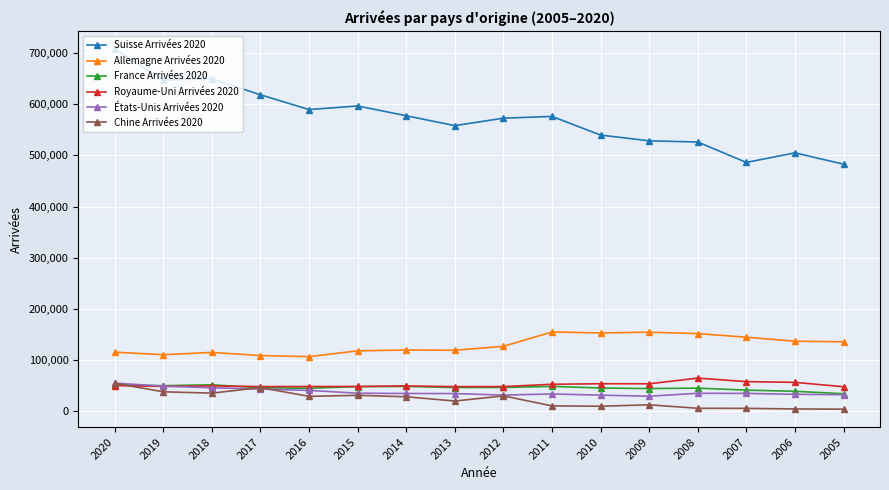

What is the value of the États-Unis Arrivées 2020 point at the 11th from the left?

31431